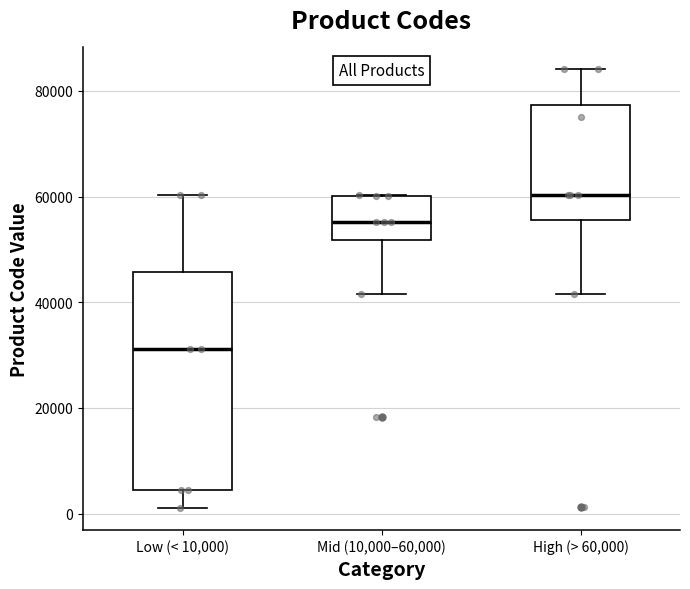

Where is the upper edge of the box for Mid (10,000–60,000) on the y-axis? The values are not printed on the chart, so give them approximately, as read against the axis.

60000